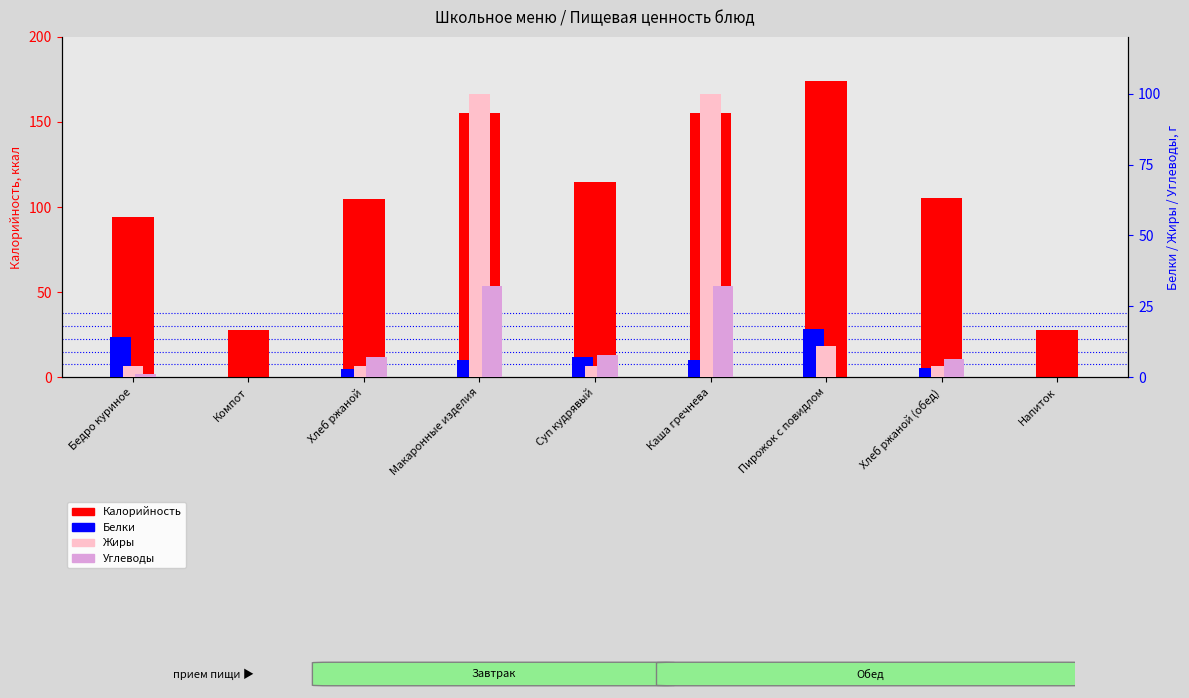

What is the difference between the maximum and minimum values in the Белки series?

17.0